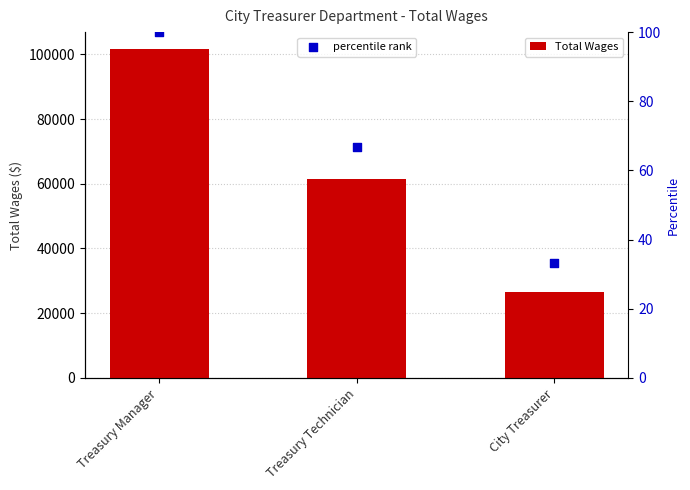

At how many categories does at least one series exceed 94498?

1